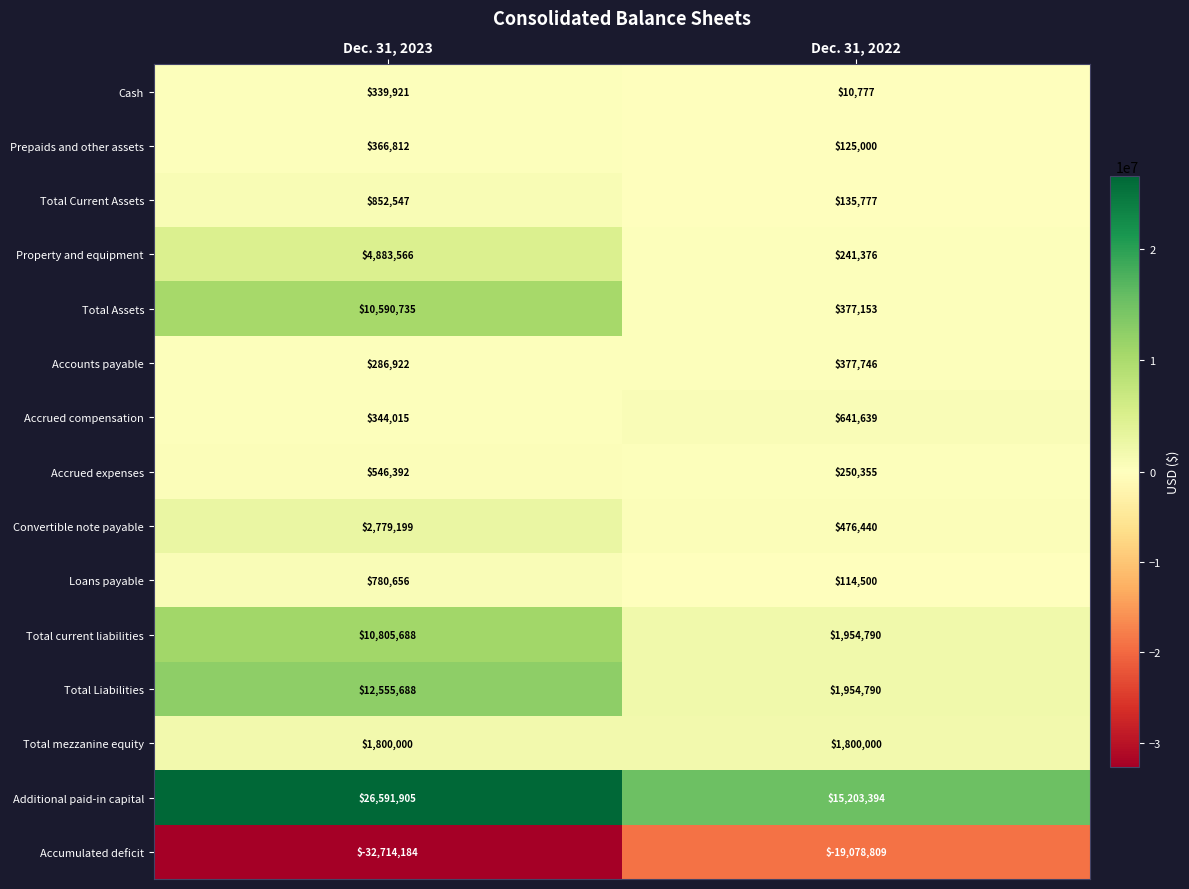

What is the sum of all Total mezzanine equity values?

3600000